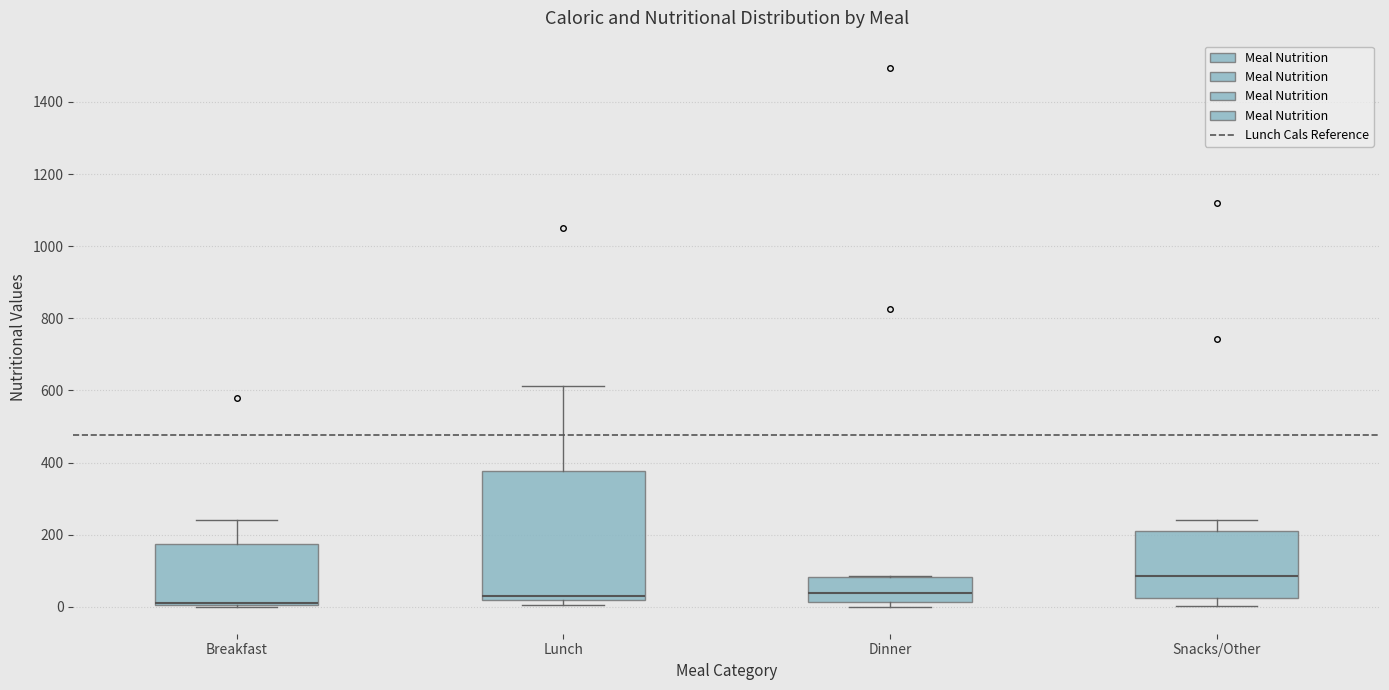

Reading left to right, transcribe this box plot: for each box, give where its median line is, the range the box spans, and where its two whiskers end, as read against the y-axis. The values are not printed on the chart, so give them approximately, as read against the axis.

Breakfast: median 20 (drawn on the box's lower edge), box 0 to 180, whiskers 0 to 240
Lunch: median 20 (just above the box's lower edge), box 20 to 380, whiskers 0 to 620
Dinner: median 40, box 20 to 80, whiskers 0 to 80
Snacks/Other: median 80, box 20 to 200, whiskers 0 to 240